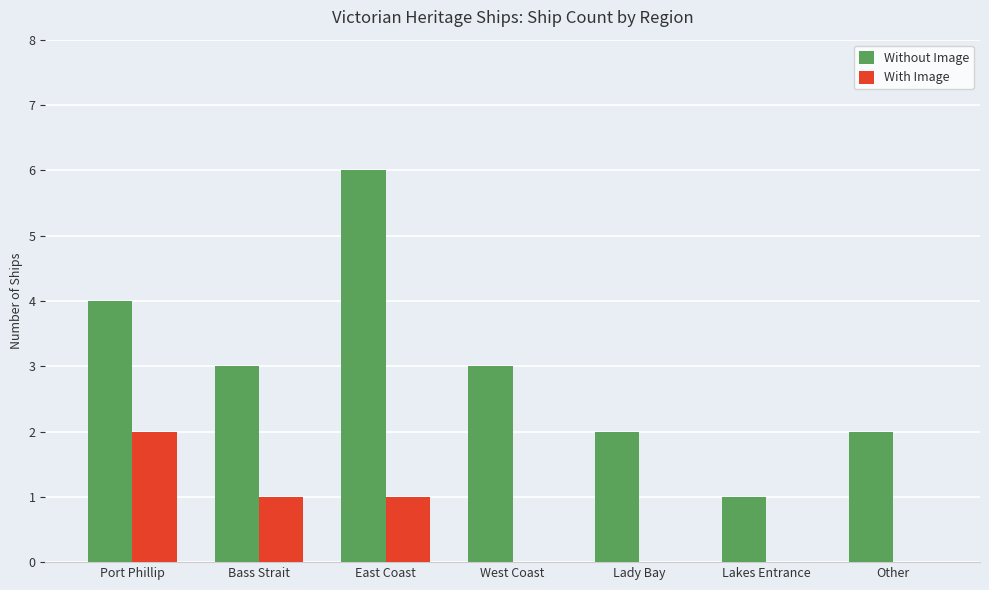

What are all the series names shown in the legend?

Without Image, With Image